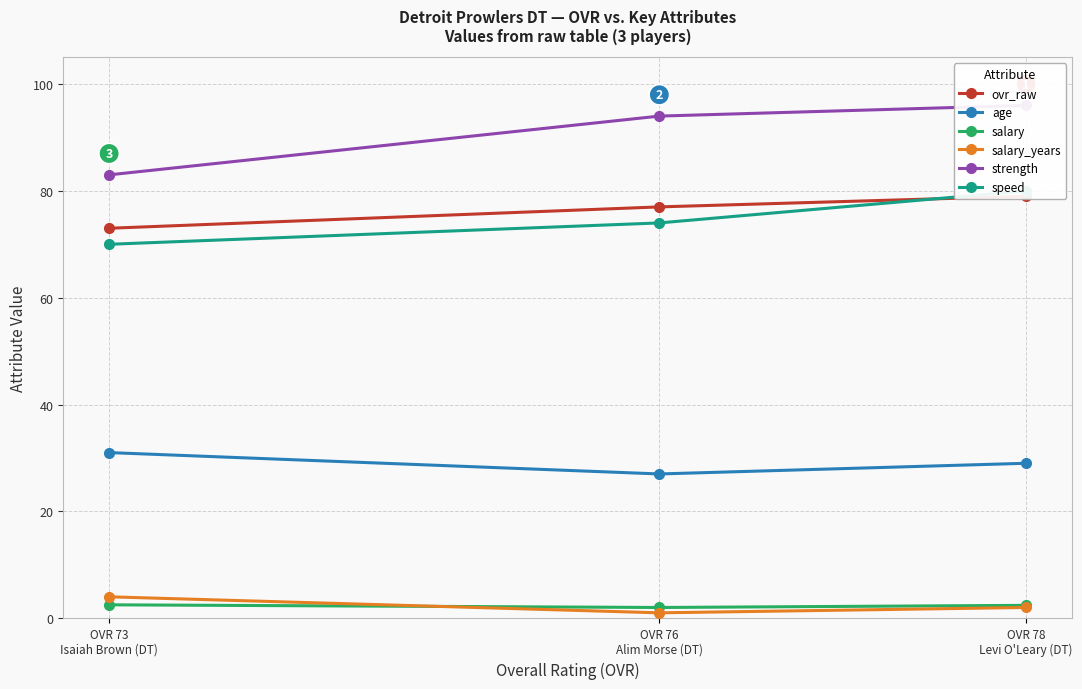

Is the value of salary_years at OVR 76
Alim Morse (DT) greater than the value of strength at OVR 73
Isaiah Brown (DT)?

No